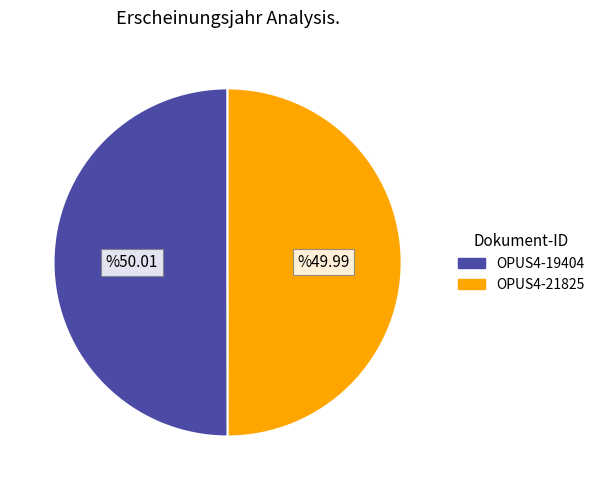

True or false: OPUS4-19404 accounts for 57% of the total.

False